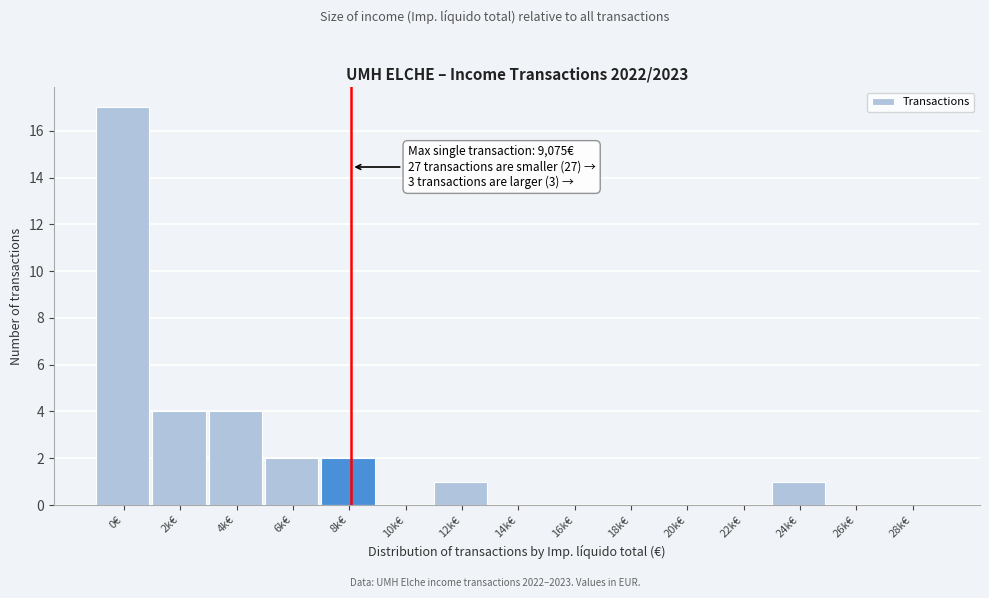

Reading left to right, extract all data points from this chart.

0€=17	2k€=4	4k€=4	6k€=2	8k€=2	10k€=0	12k€=1	14k€=0	16k€=0	18k€=0	20k€=0	22k€=0	24k€=1	26k€=0	28k€=0